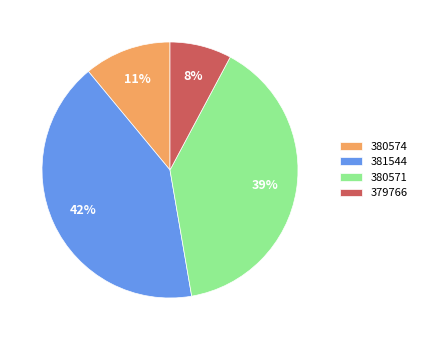

Rank the categories by value from highest to lowest.

381544, 380571, 380574, 379766